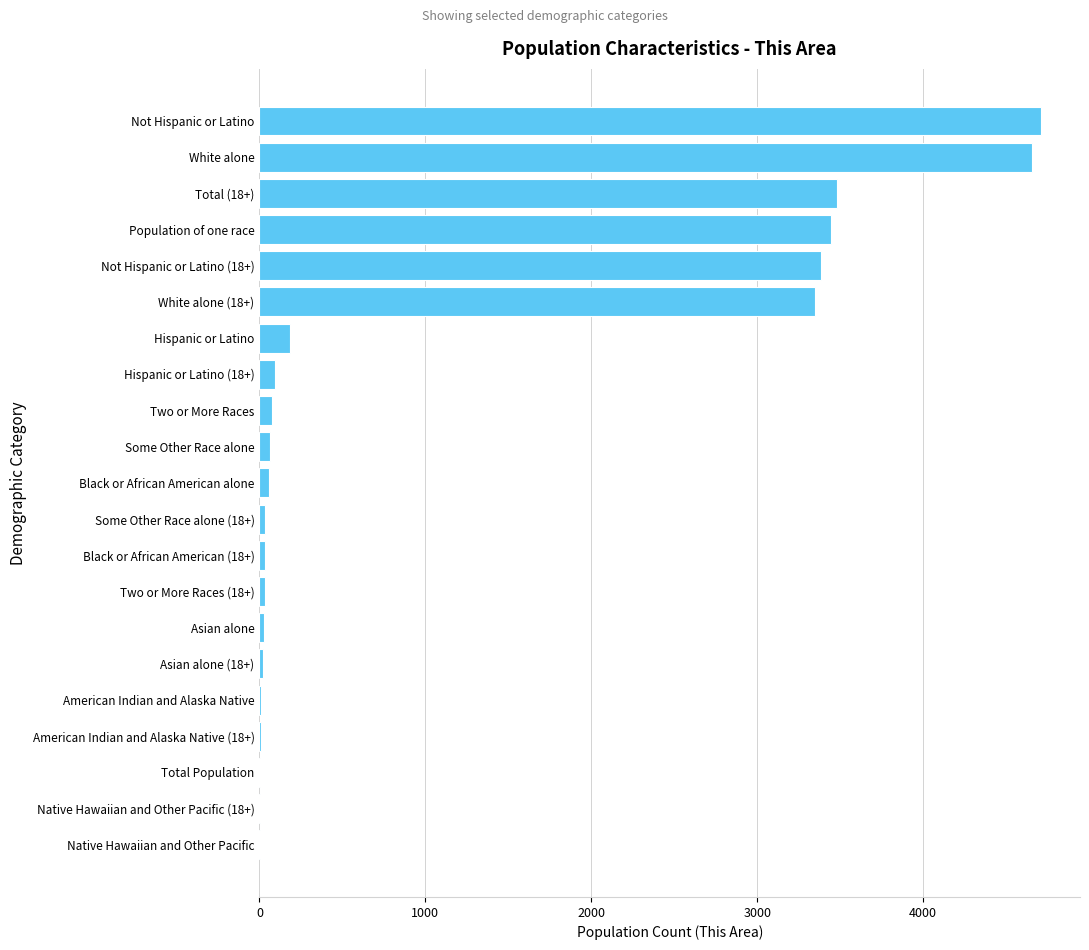

The value at Population of one race is 3447. True or false?

True